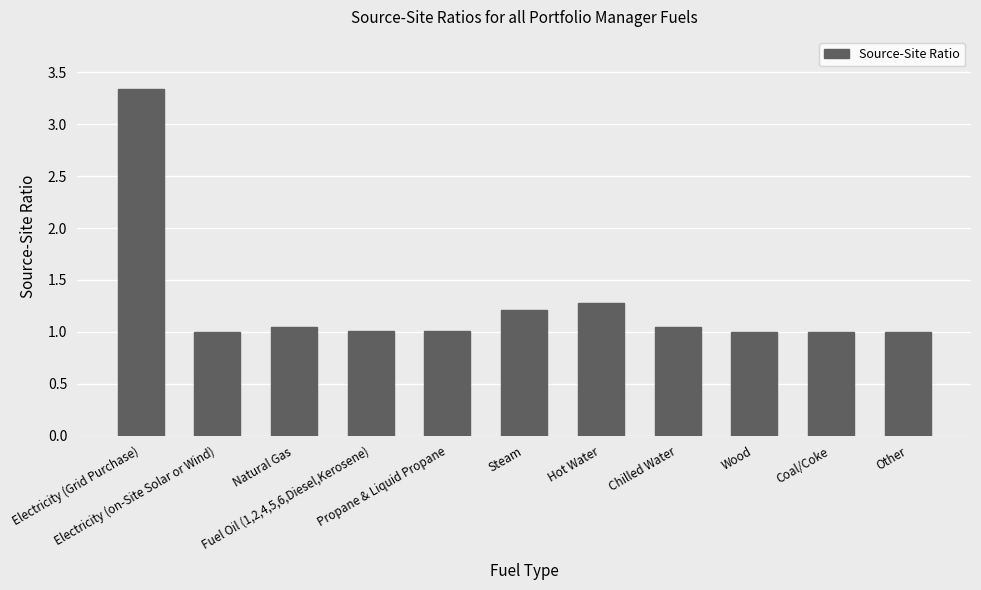

What is the average value?

1.3